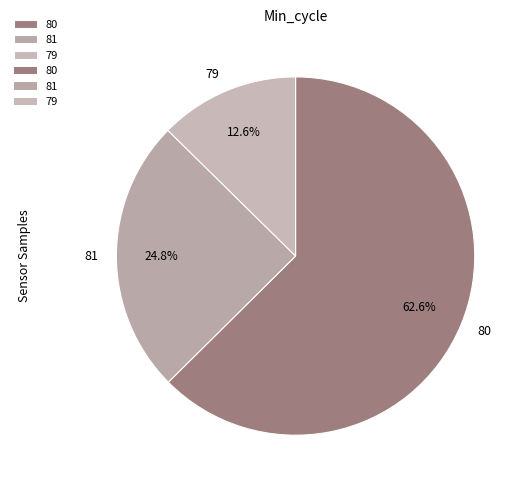

Which has a higher value, 80 or 81?

80